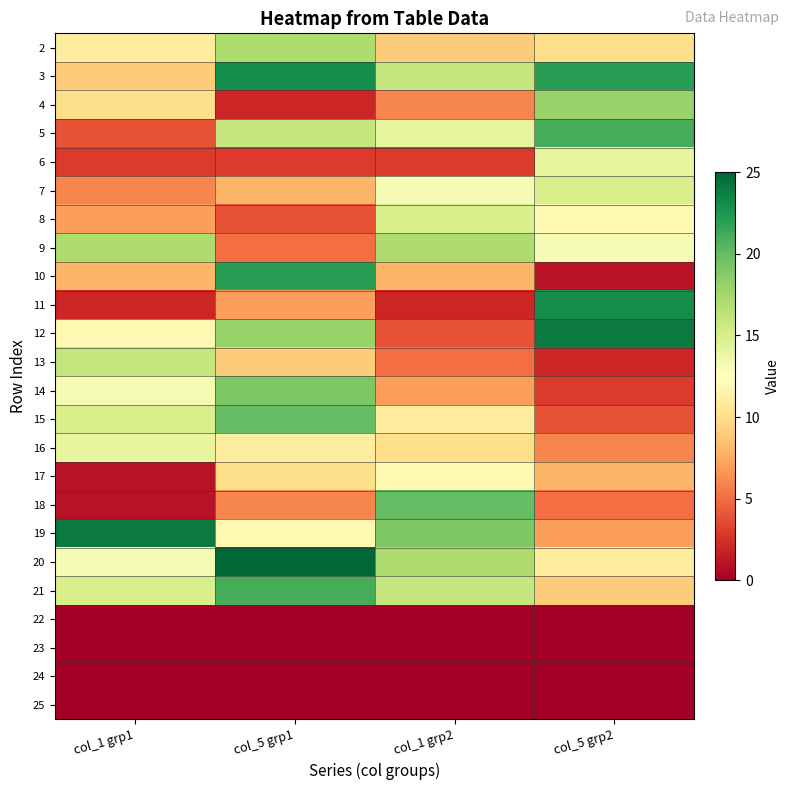

What is the difference between the highest and lowest values at col_1 grp1?

24